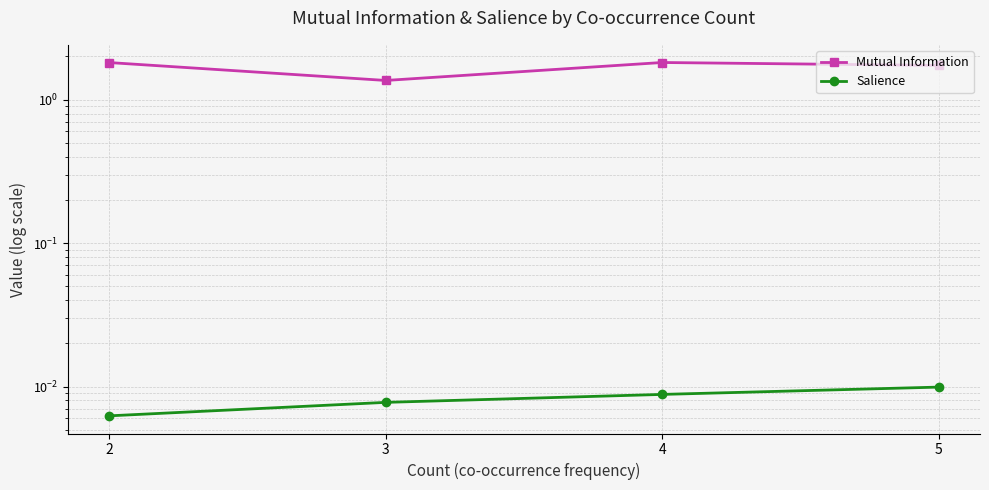

Where is Mutual Information nearest to the value 1?

3